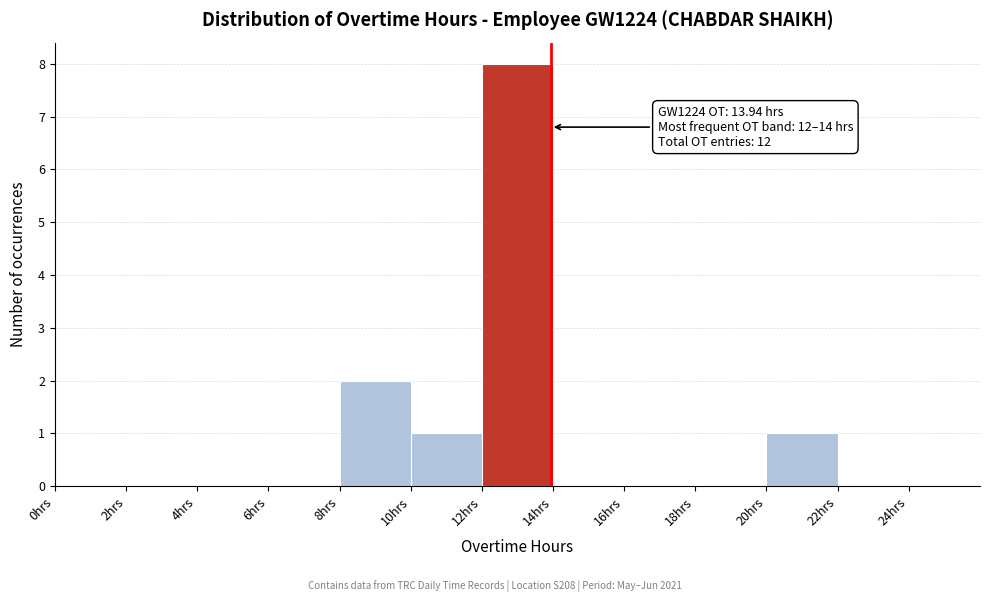

Which range on the x-axis has the tallest bar?

12 to 14